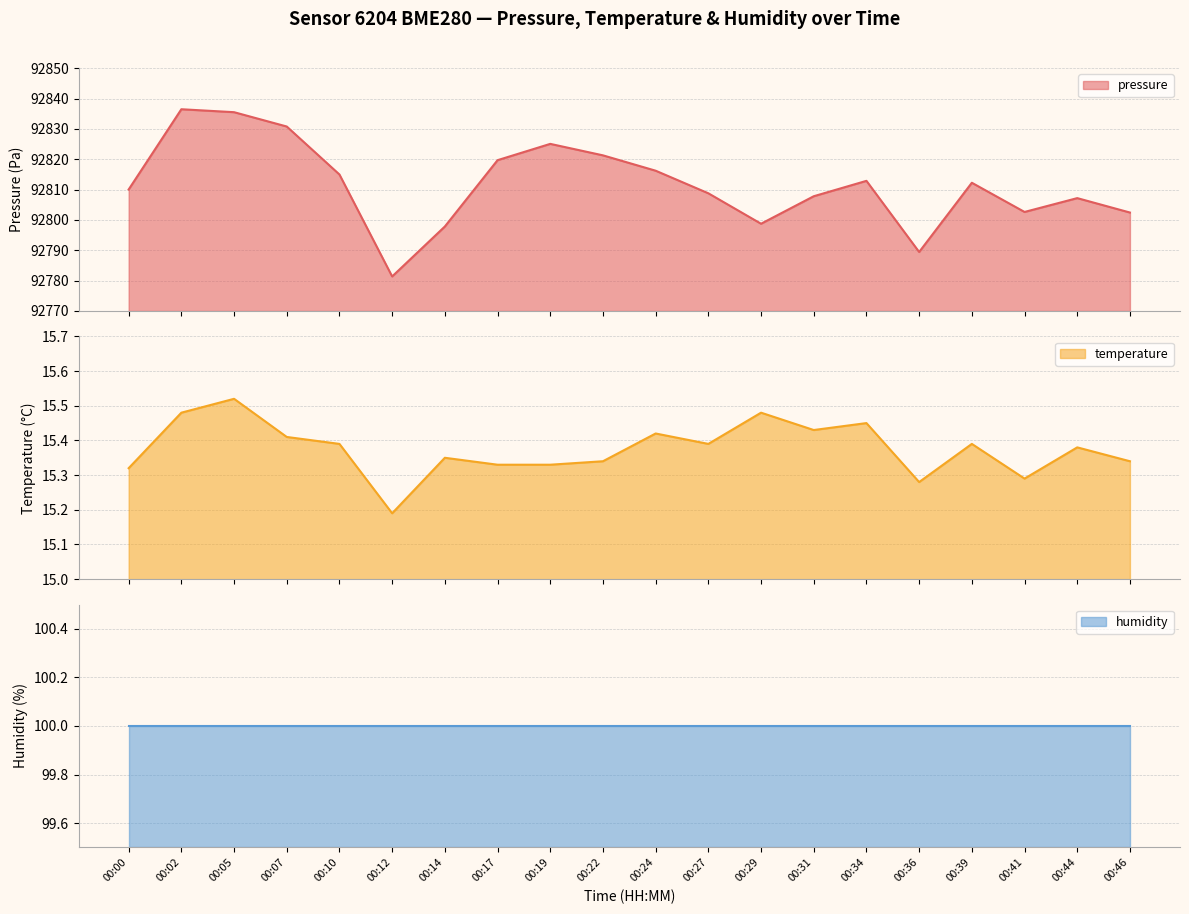

The value of pressure at 00:22 is 63943.4. True or false?

False